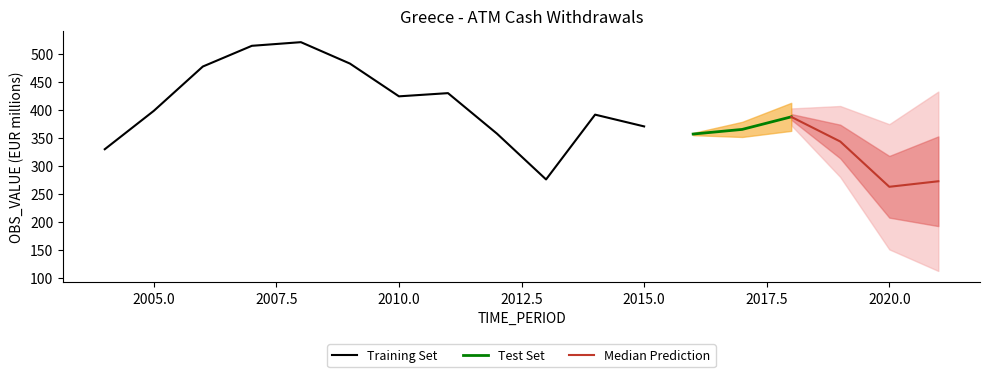

Where is the first local maximum?

2008